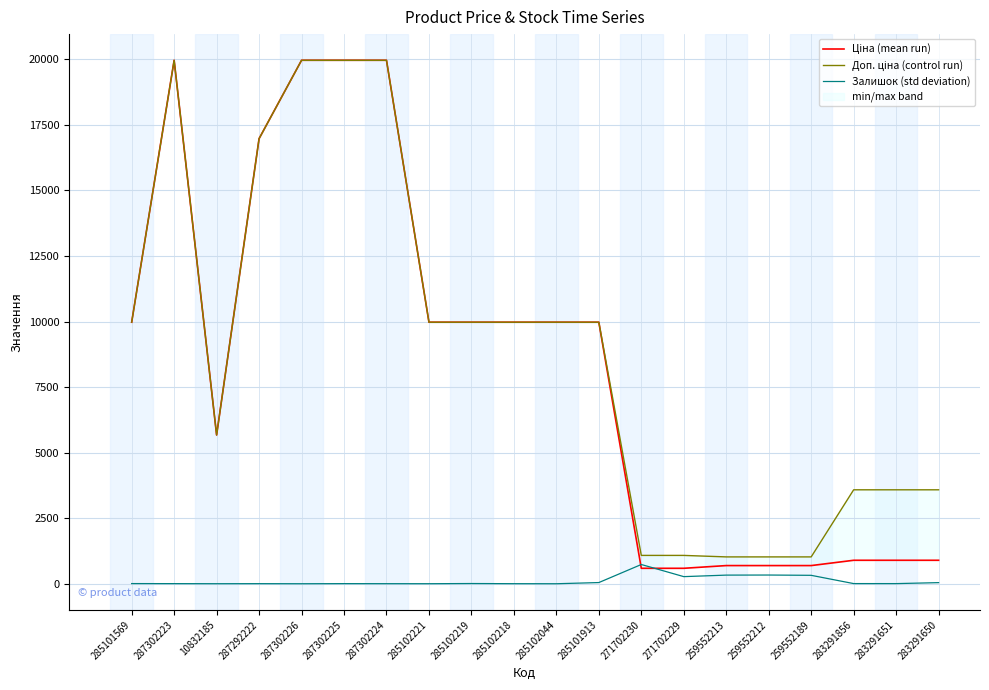

Reading left to right, list all the values displayed in this chart.

Ціна (mean run): 9975.0	19964.2	5673.8	16976.3	19964.2	19964.2	19964.2	9975.0	9975.0	9975.0	9975.0	9975.0	589.9	589.9	693.7	693.7	693.7	895.9	895.9	895.9
Доп. ціна (control run): 9975.0	19964.2	5673.8	16976.3	19964.2	19964.2	19964.2	9975.0	9975.0	9975.0	9975.0	9975.0	1081.7	1081.7	1024.6	1024.6	1024.6	3583.6	3583.6	3583.6
Залишок (std deviation): 7.0	5.0	2.0	4.0	1.0	5.0	3.0	2.0	9.0	3.0	1.0	46.0	735.0	272.0	330.0	333.0	322.0	7.0	6.0	43.0